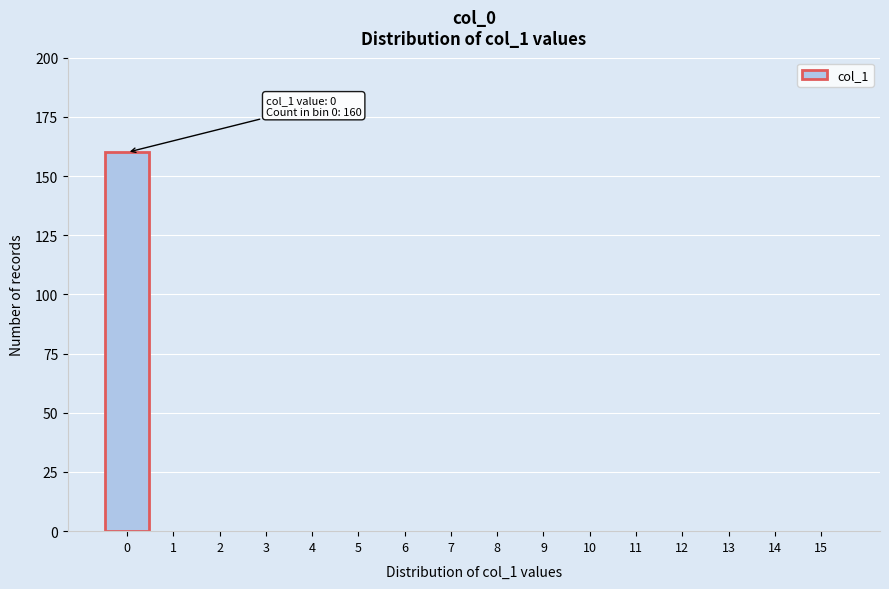

Reading left to right, list all the values displayed in this chart.

0=160	1=0	2=0	3=0	4=0	5=0	6=0	7=0	8=0	9=0	10=0	11=0	12=0	13=0	14=0	15=0